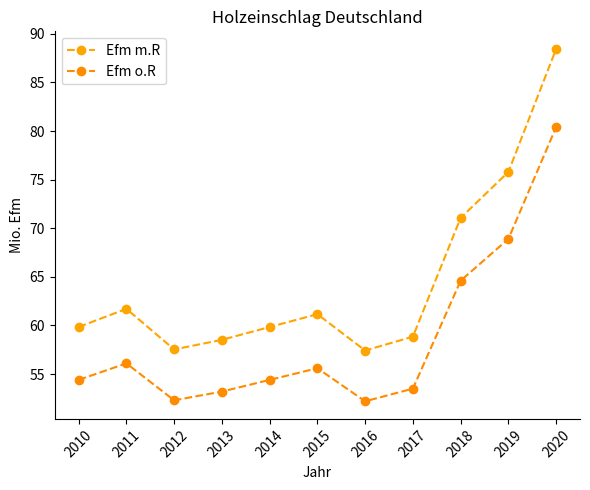

Between 2013 and 2015, which series saw the biggest shift?

Efm m.R